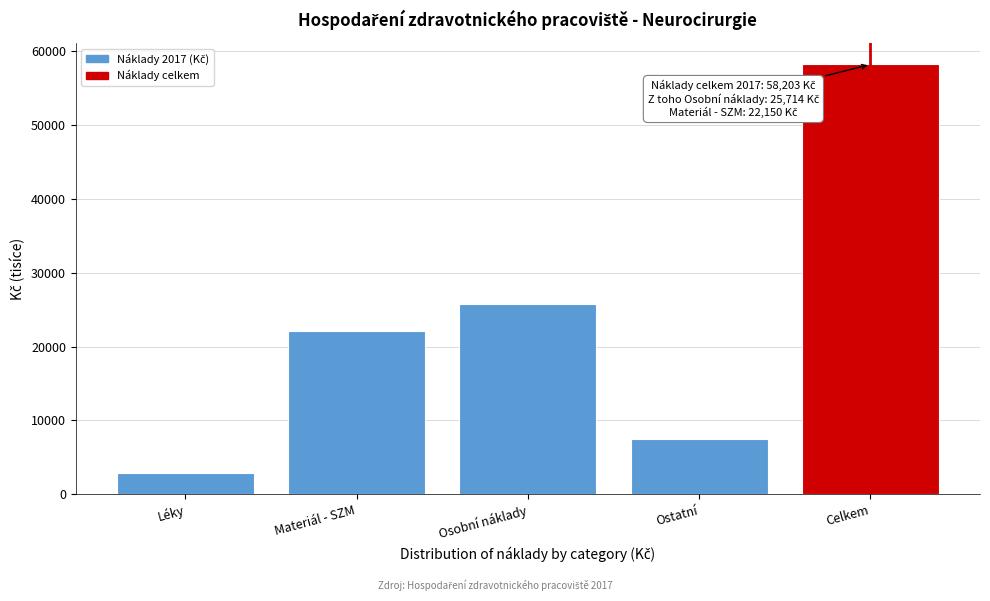

Reading right to left, what are all the values shown in this chart?

58203.3	7476.2	25713.6	22150.1	2863.5